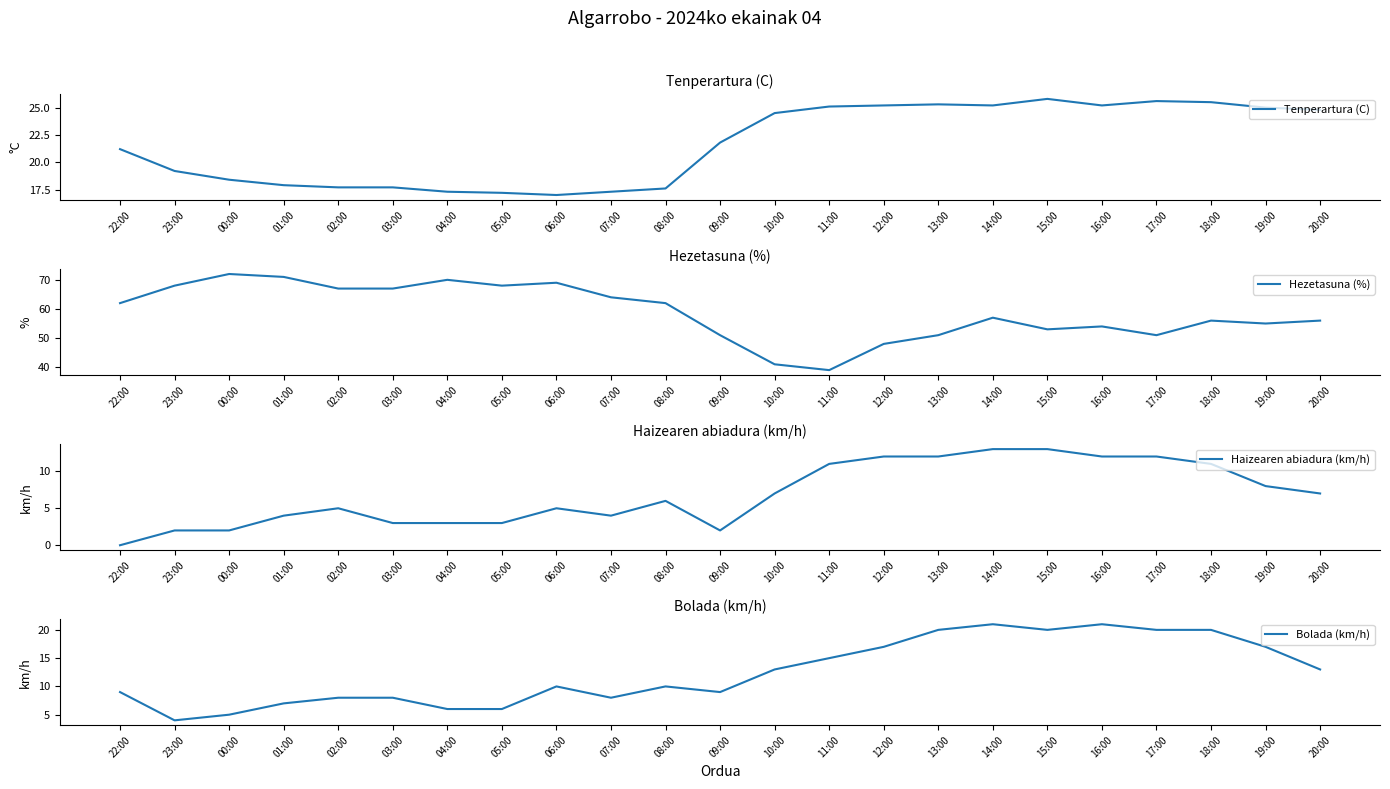

Is it true that Bolada (km/h) equals 9.0 at 09:00?

True